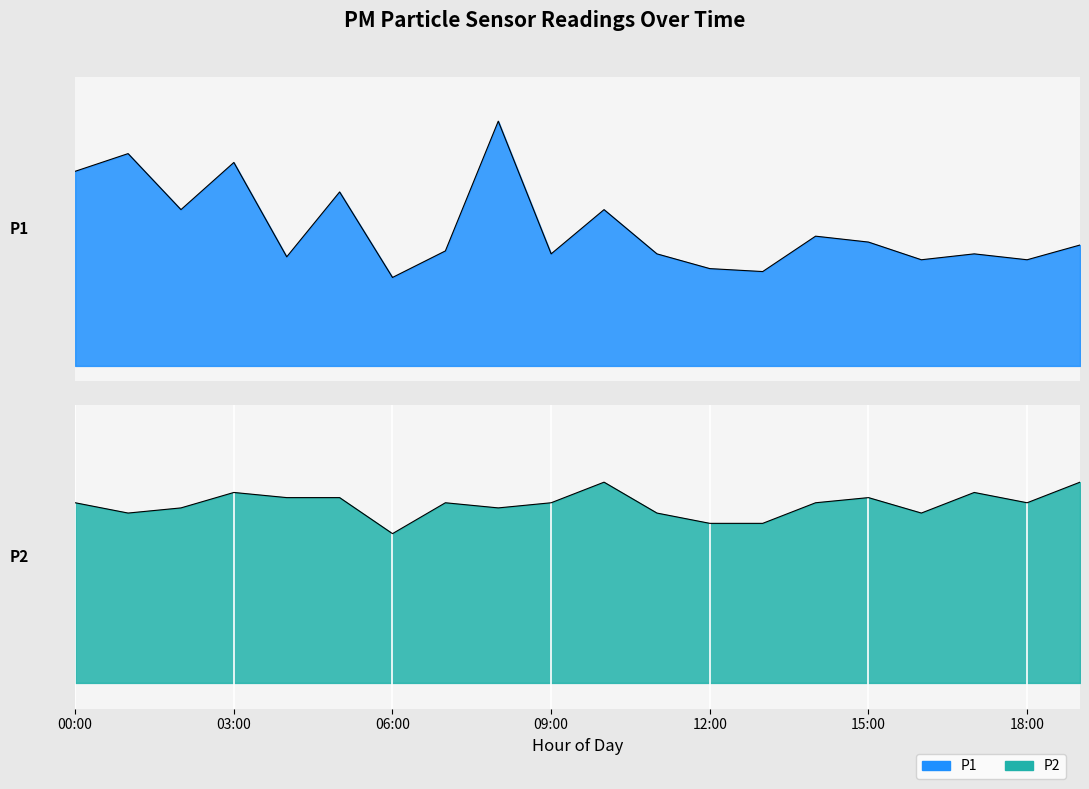

How many values in the P1 series are below 6?

10